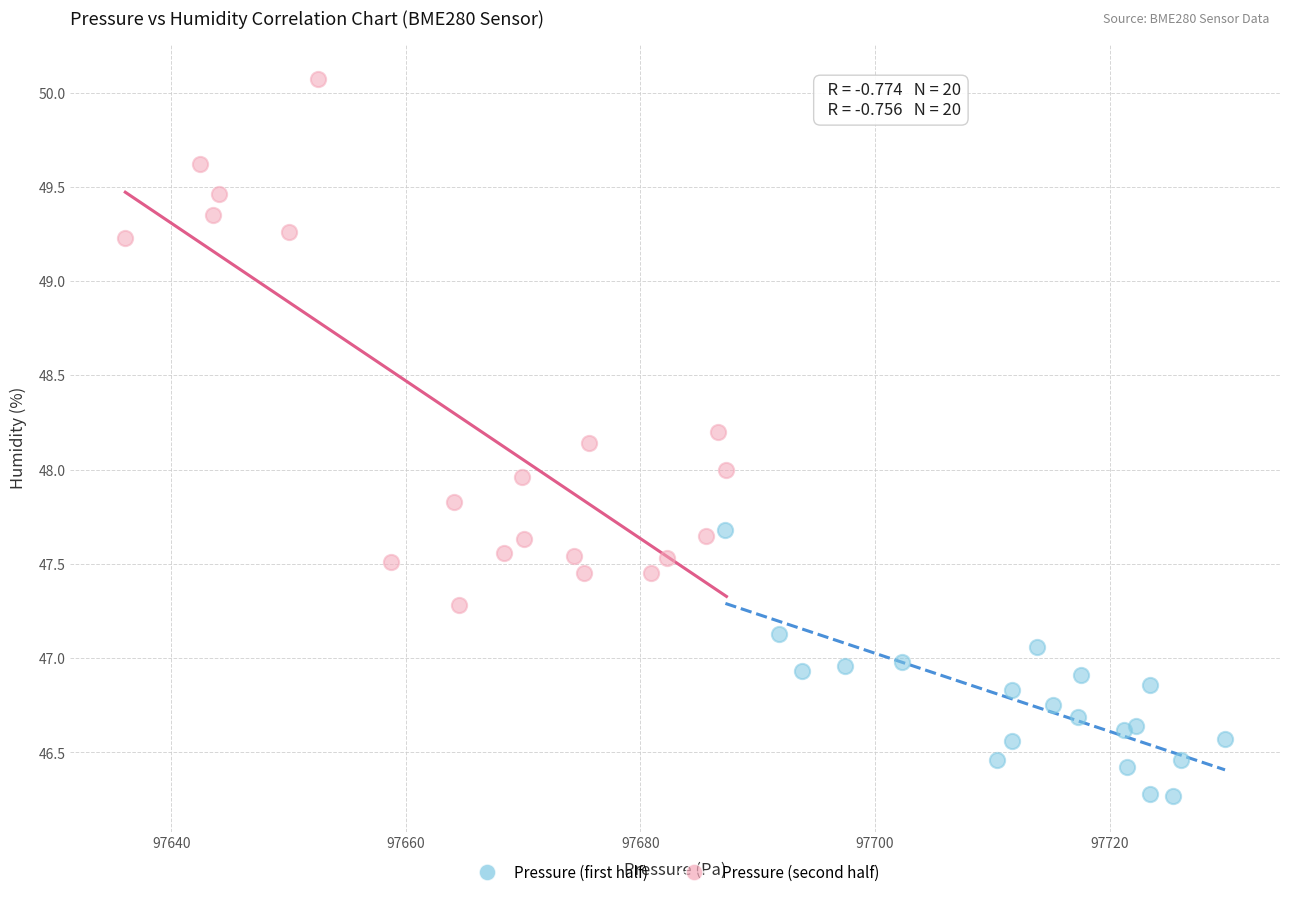

What are all the series names shown in the legend?

Pressure (first half), Pressure (second half)